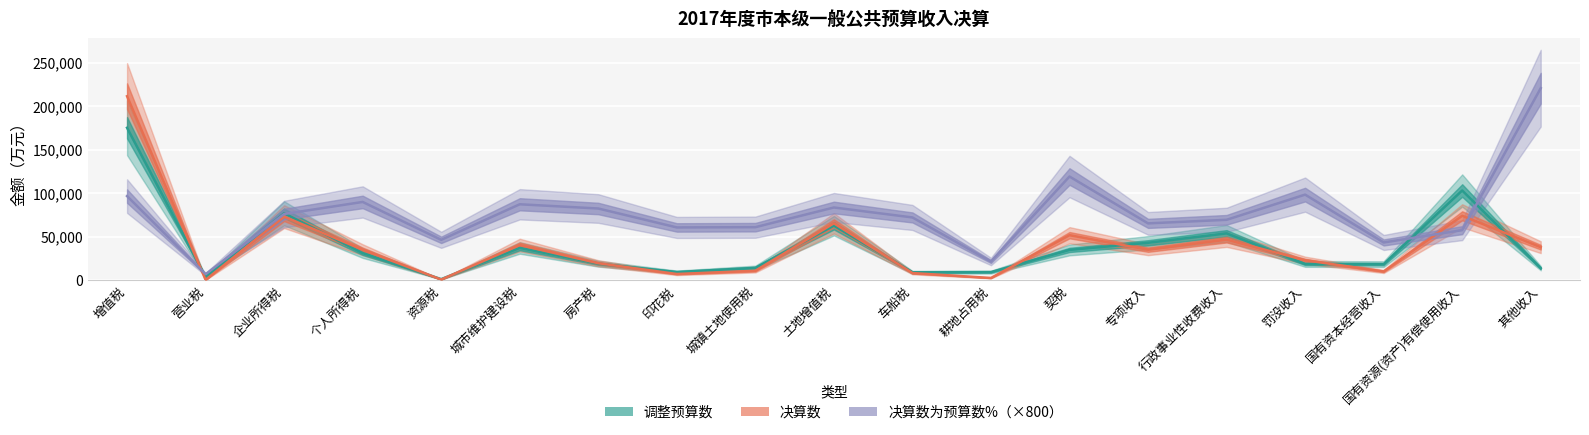

Rank the series at 契税 from lowest to highest value.

调整预算数, 决算数, 决算数为预算数%